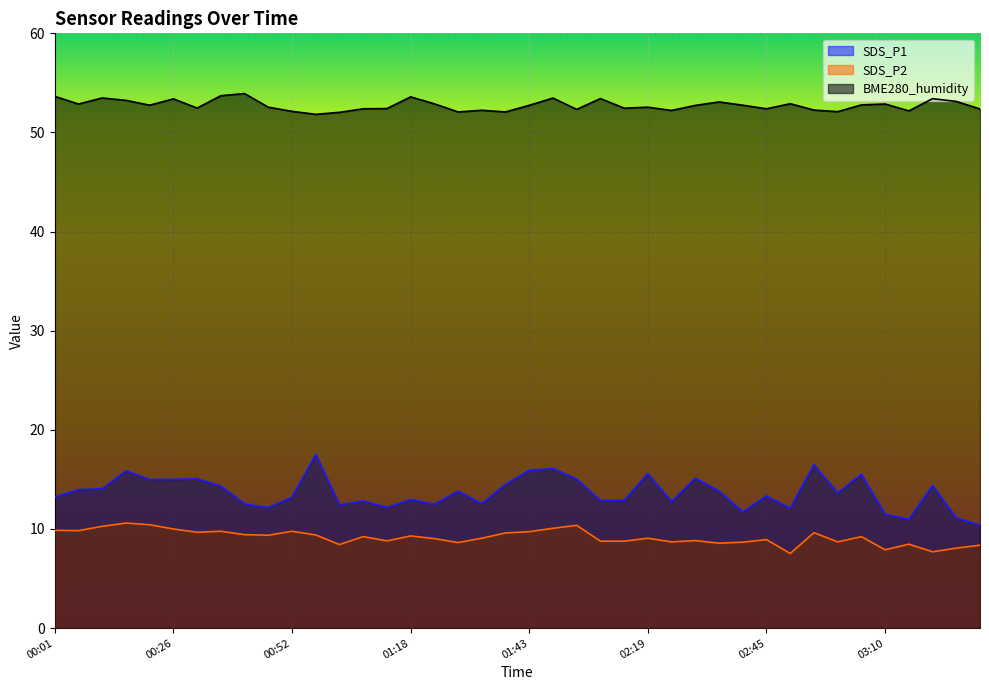

What is the total value across all series at 01:43?

78.4